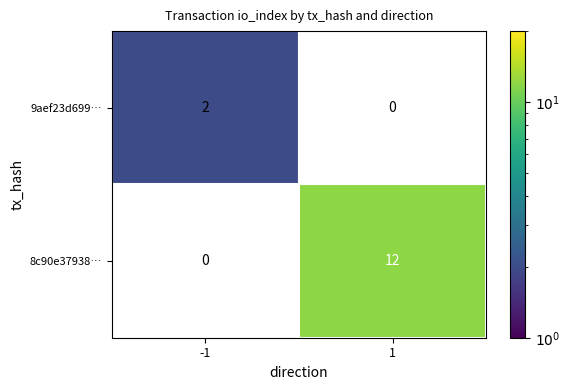

What is the greatest value displayed?

12